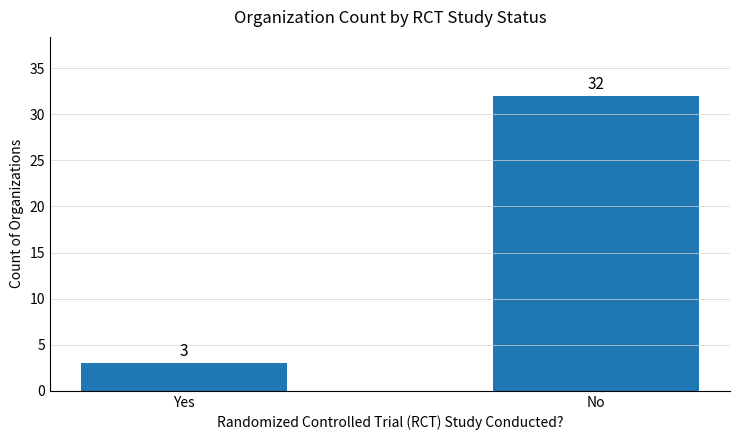

Which has a higher value, No or Yes?

No